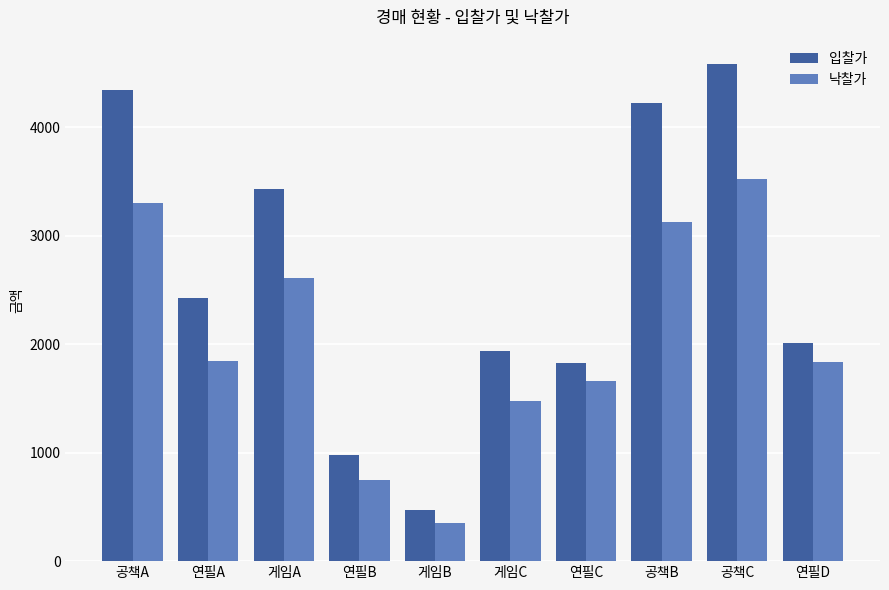

What are all the series names shown in the legend?

입찰가, 낙찰가